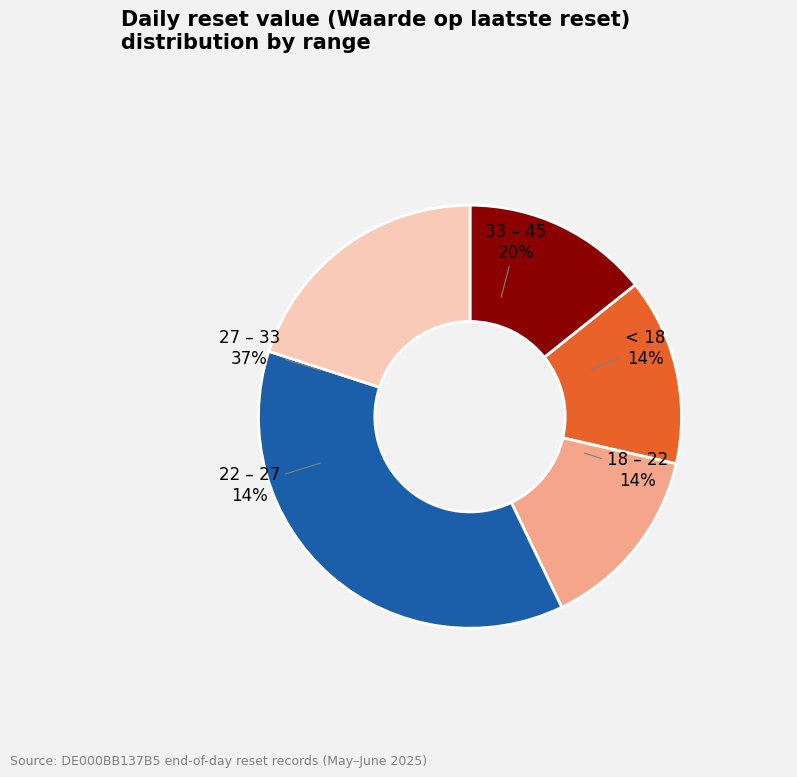

To the nearest percent, what is the difference between the largest and smallest slice percentages?

22%